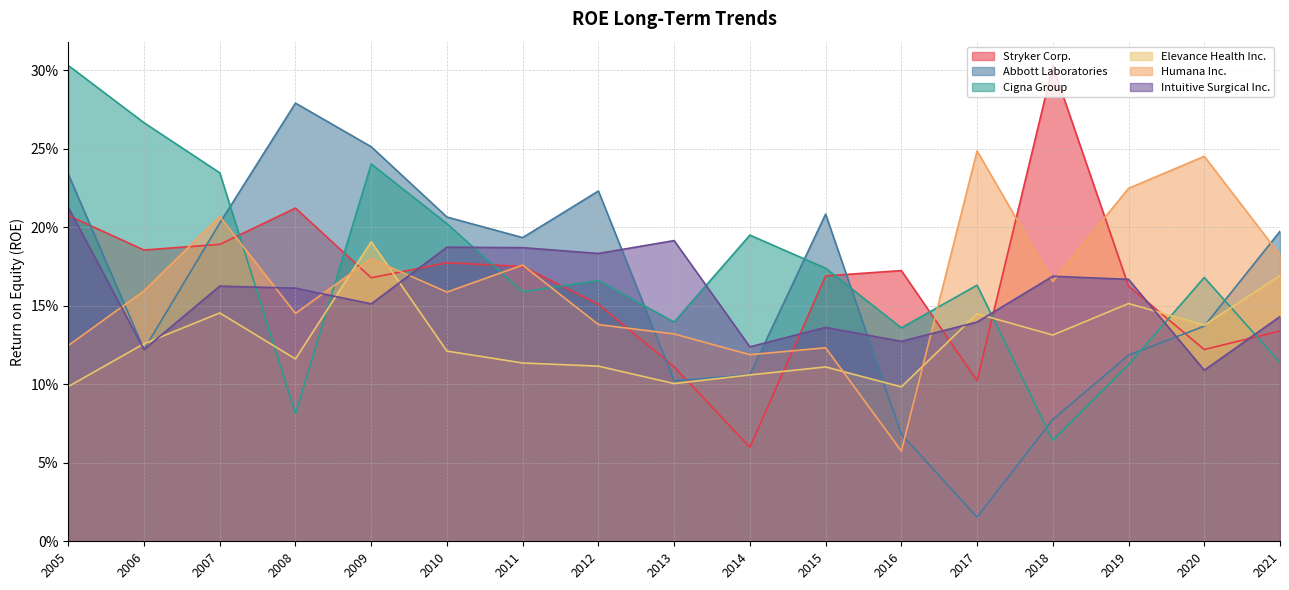

True or false: Humana Inc. and Cigna Group intersect in this chart.

True